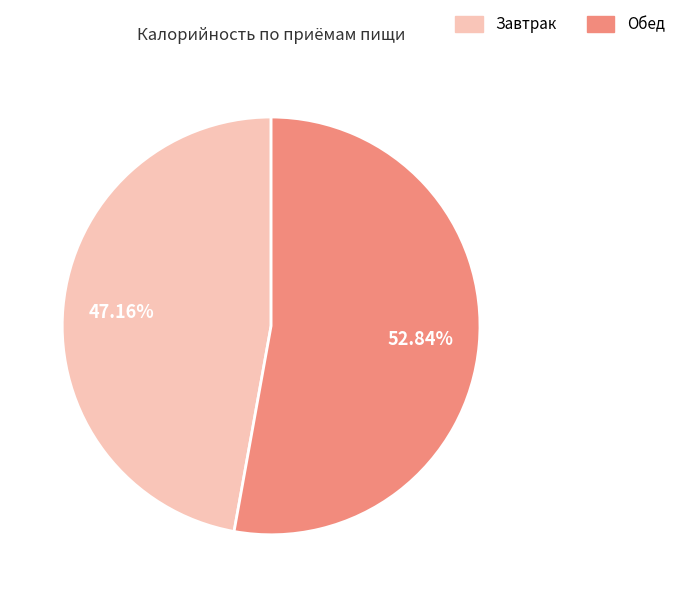

The Завтрак slice represents 47% of the pie. True or false?

True